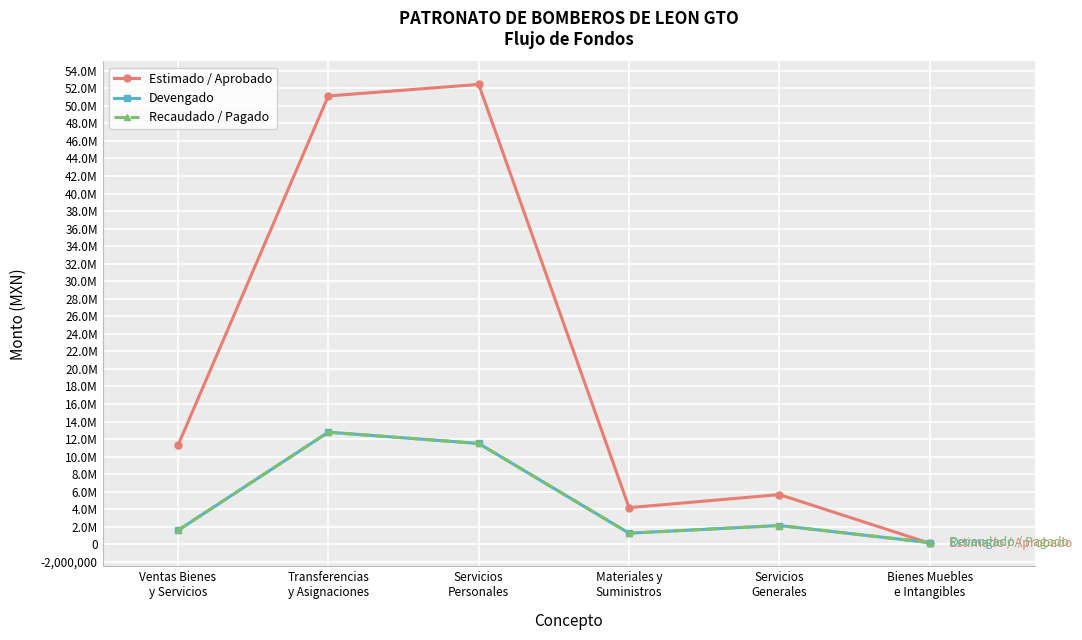

Is this an area chart (filled region under the line)?

No